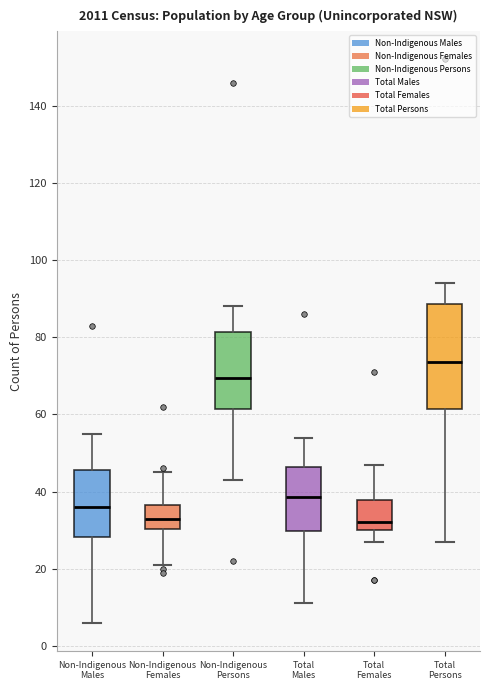

Where is the lower edge of the box for Total Females on the y-axis? The values are not printed on the chart, so give them approximately, as read against the axis.

30